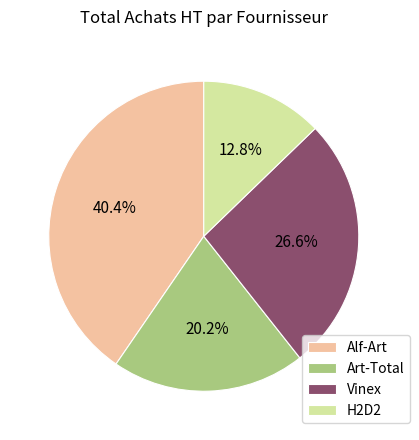

Rank the categories by value from lowest to highest.

H2D2, Art-Total, Vinex, Alf-Art